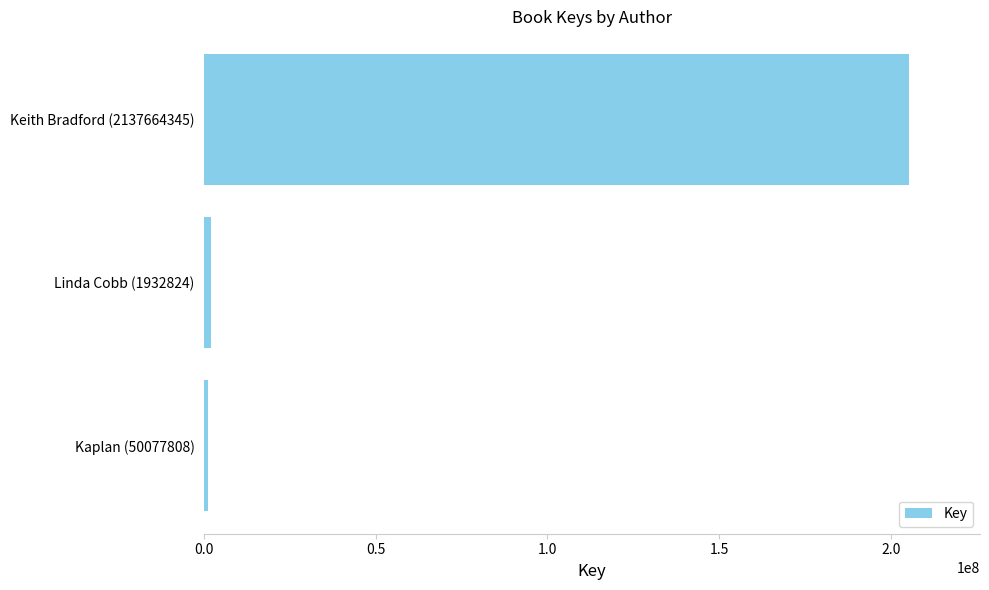

What is the label of the 1st bar from the bottom?

Kaplan (50077808)